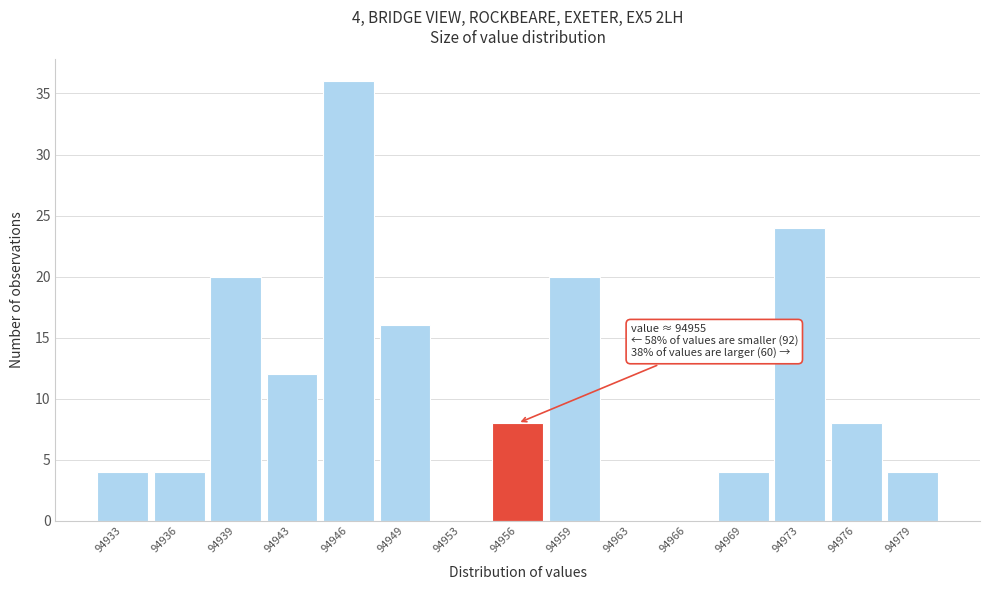

Reading right to left, what are all the values shown in this chart?

94979=4	94976=8	94973=24	94969=4	94966=0	94963=0	94959=20	94956=8	94953=0	94949=16	94946=36	94943=12	94939=20	94936=4	94933=4